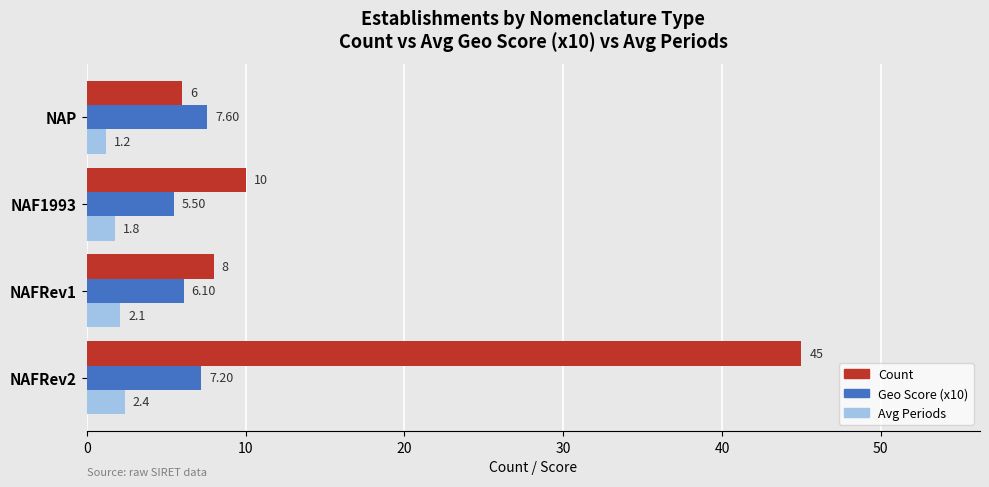

Rank the series by their maximum value, from lowest to highest.

Avg Periods, Geo Score (x10), Count